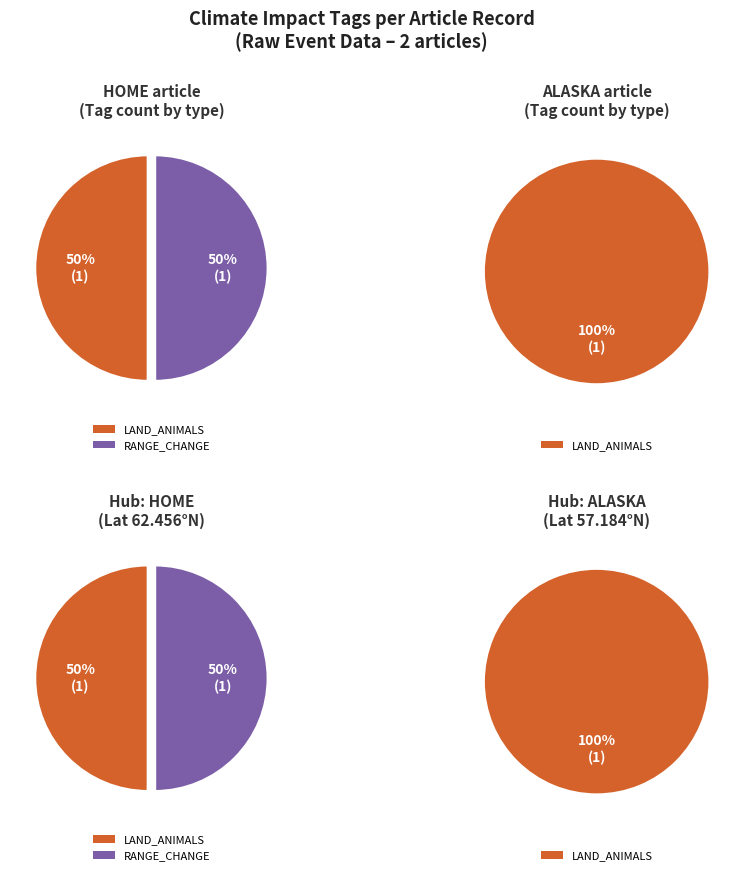

What percentage is NOT represented by ACD1F261 (HOME)?

50.0%